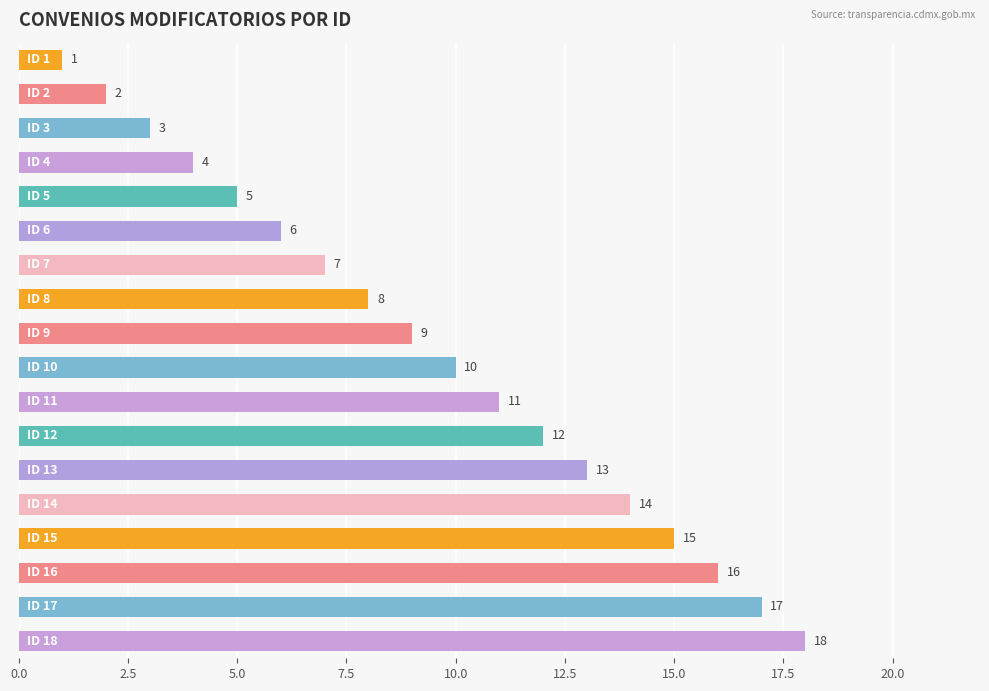

What is the sum of all values?

171